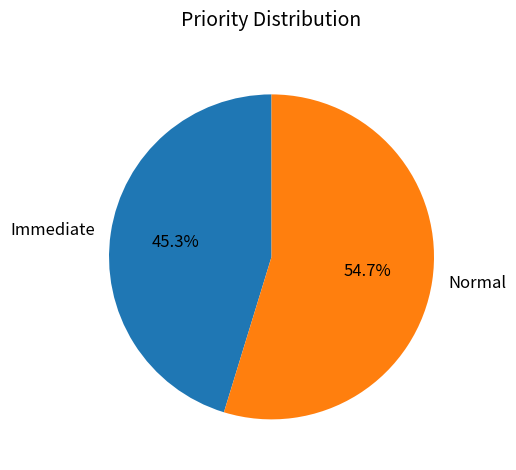

Is it true that Immediate is 45% of the pie?

True